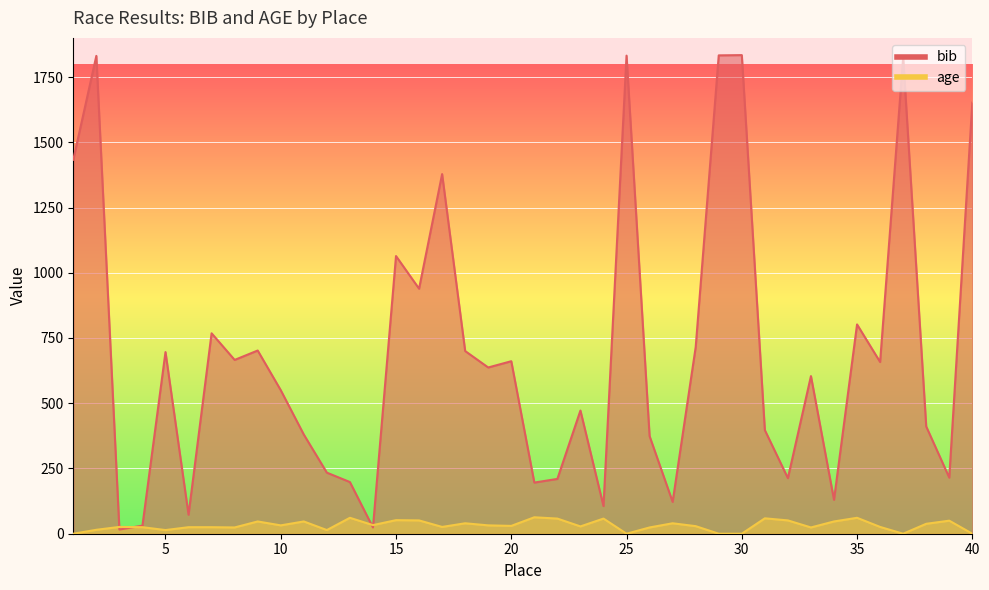

How many data points in bib are less than 637?

20